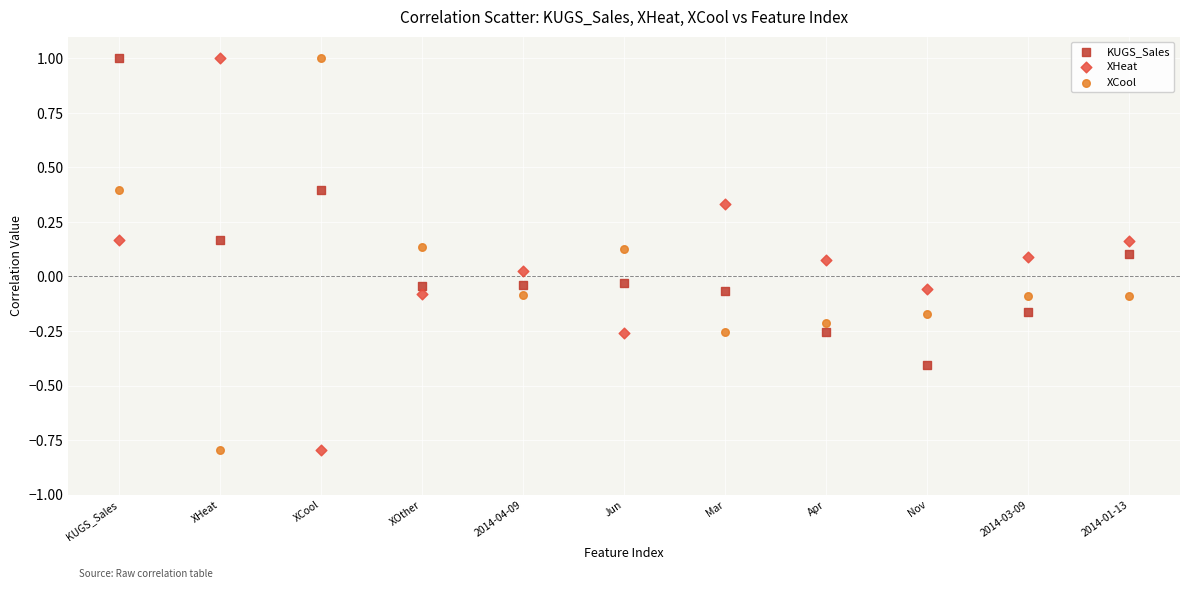

Across all data points, what is the range of Y values (max minus min)?

1.8